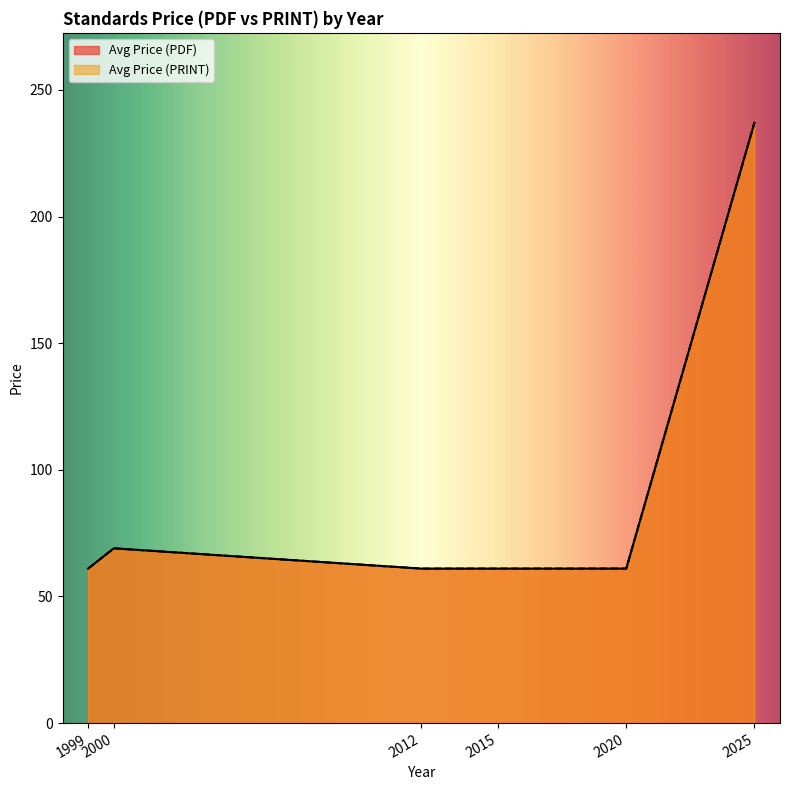

How many lines are shown in the chart?

2